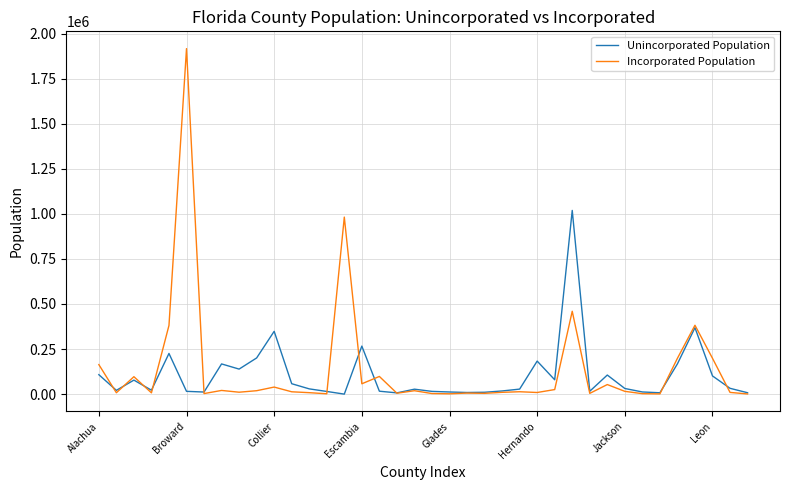

What is the highest value of the Incorporated Population series?

1916837